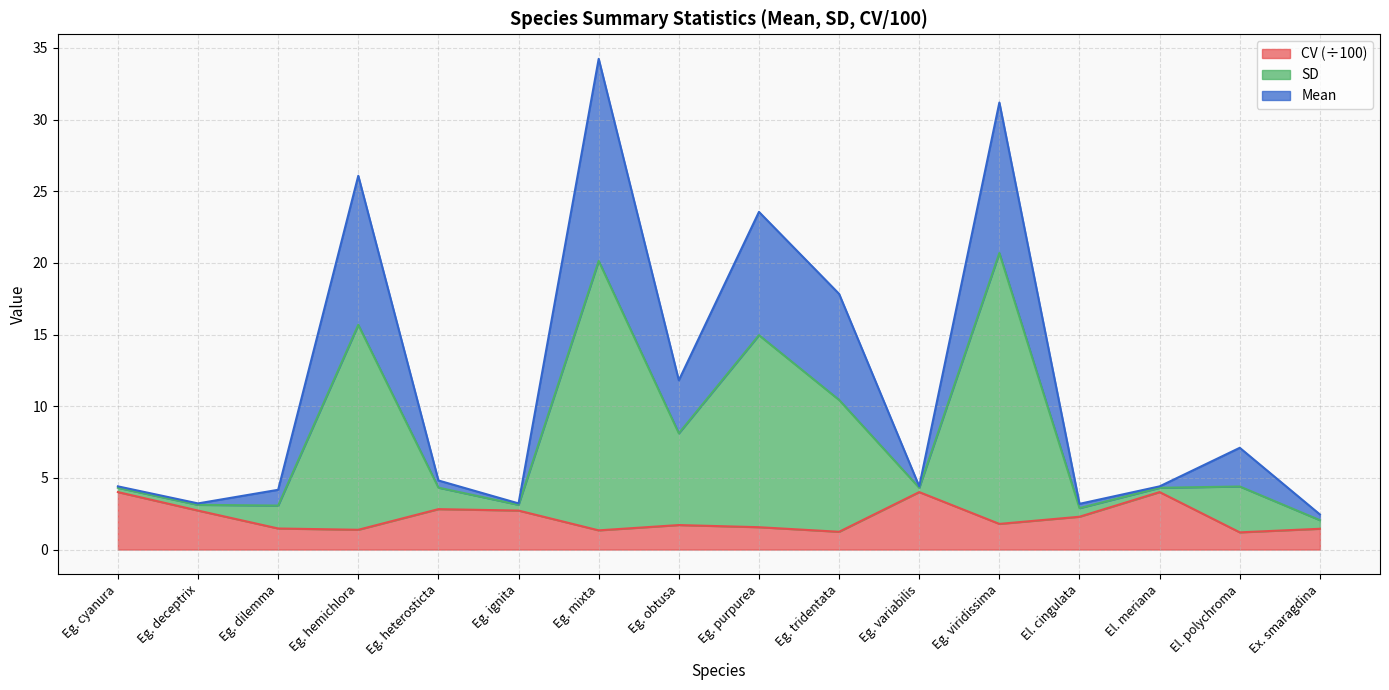

What is the sum of all CV values?

35.7